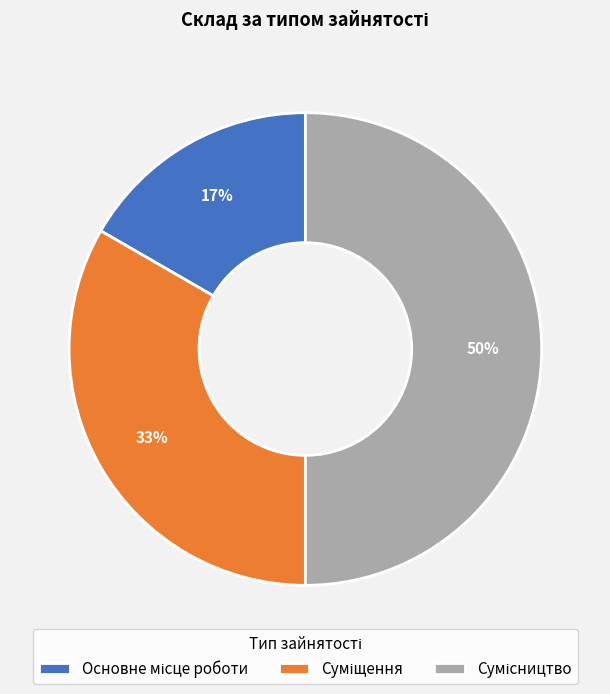

To the nearest percent, what is the average slice percentage?

33%